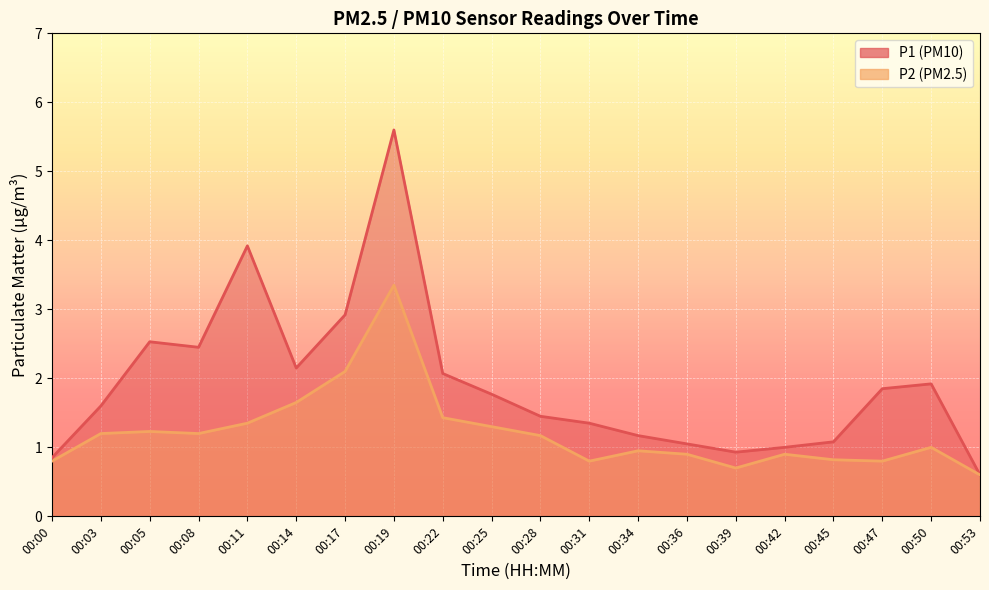

How many interior local valleys does the P2 series have?

4